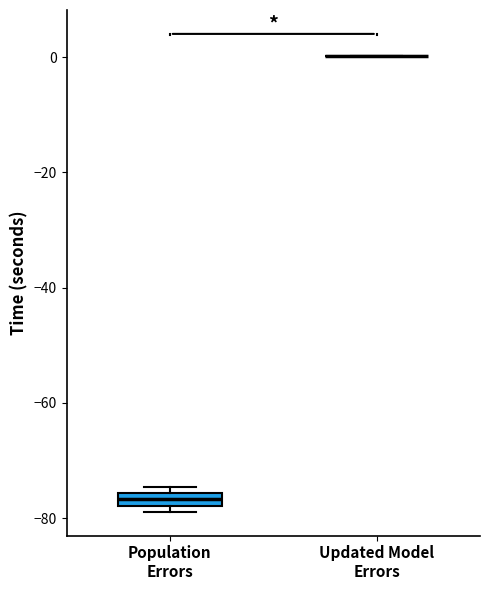

Which box is the tallest, from its lower edge to its upper edge?

Population Errors